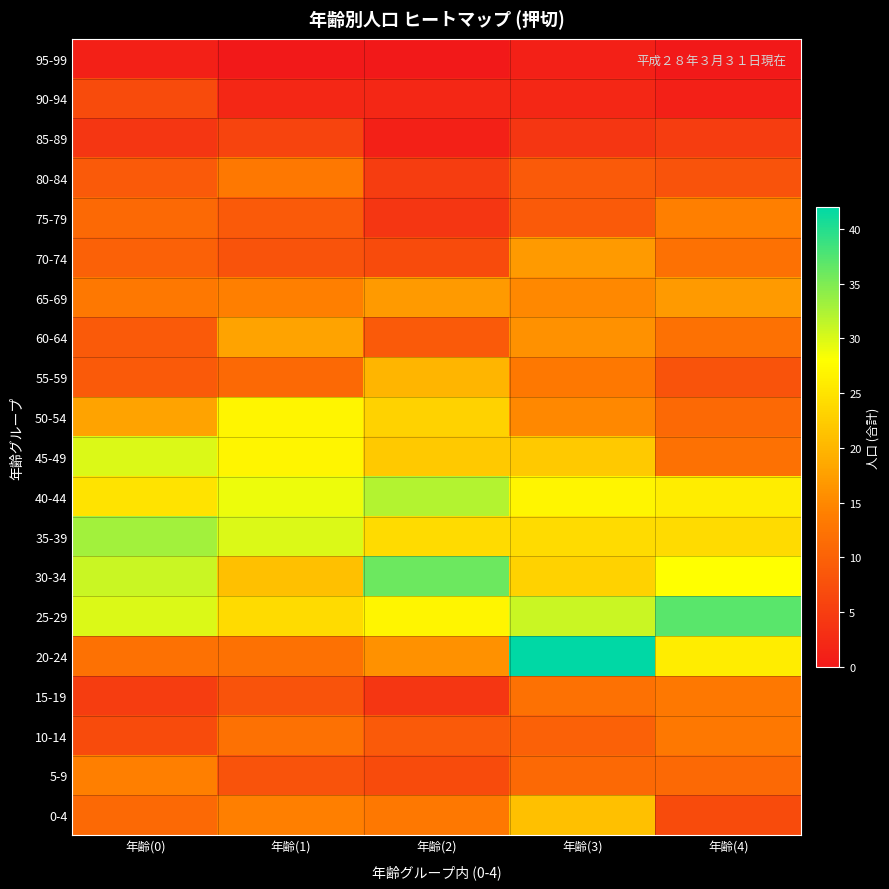

At 年齢(3), list the series in order from largest to smallest.

20-24, 25-29, 40-44, 35-39, 30-34, 45-49, 0-4, 70-74, 60-64, 65-69, 50-54, 55-59, 15-19, 5-9, 10-14, 80-84, 75-79, 85-89, 90-94, 95-99